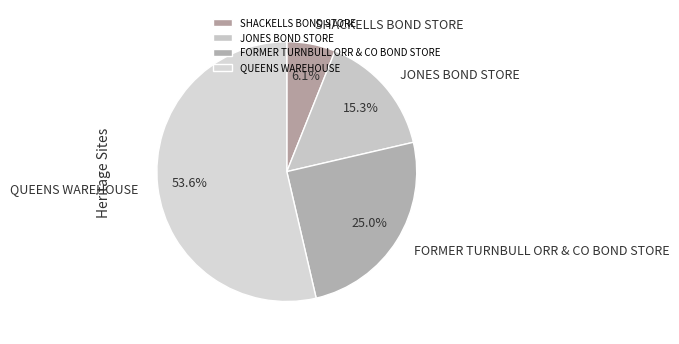

What percentage is NOT represented by QUEENS WAREHOUSE?

46.4%